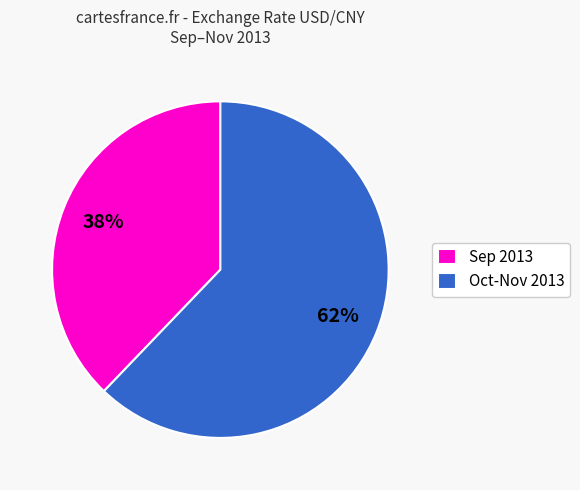

Does any single category account for the majority?

Yes